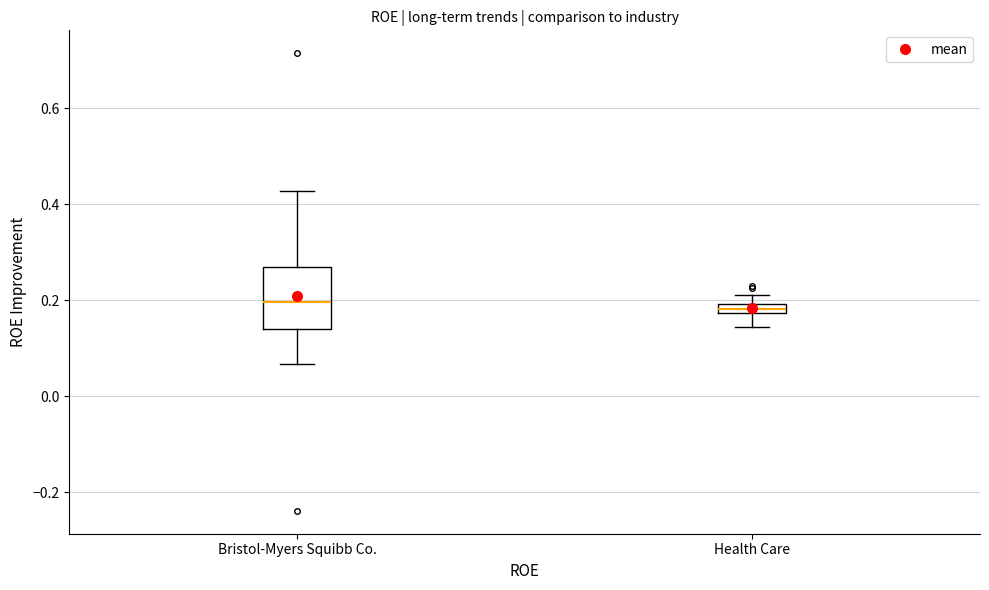

Where does the lower whisker of the box for Bristol-Myers Squibb Co. end on the y-axis? The values are not printed on the chart, so give them approximately, as read against the axis.

0.06